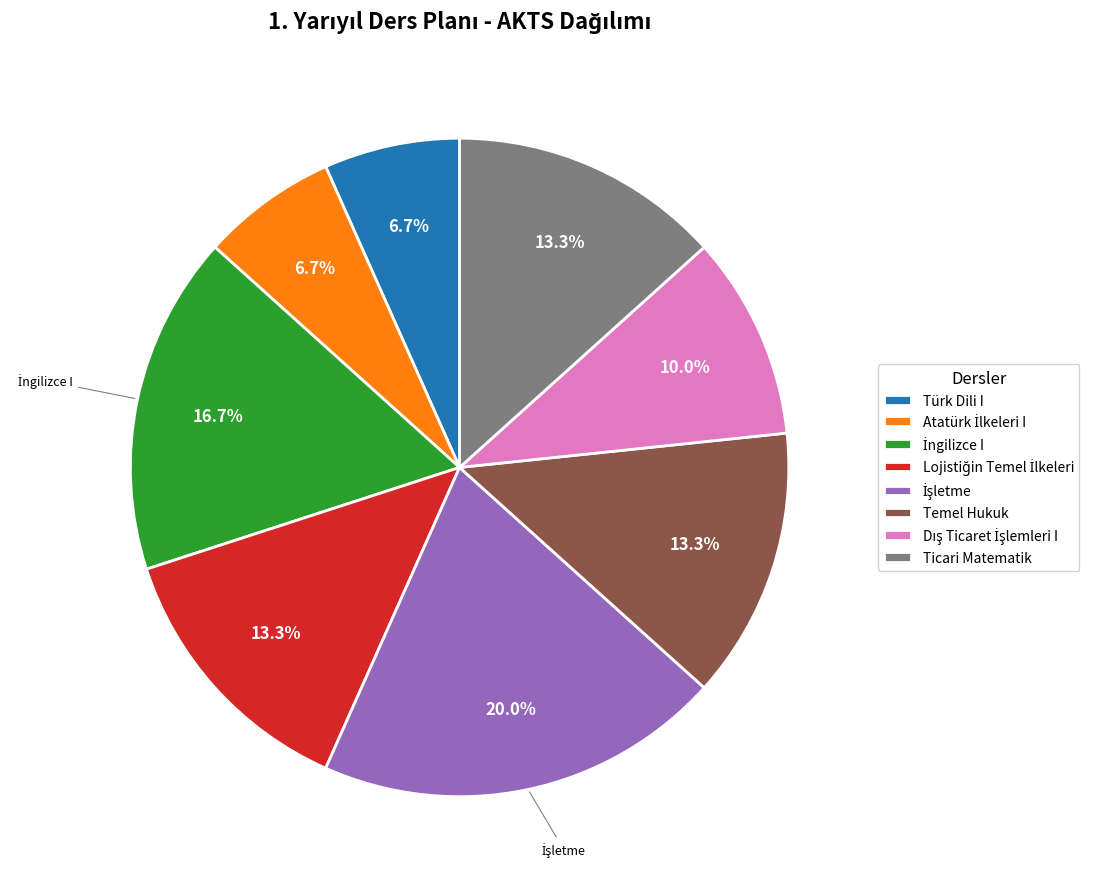

Is it true that Temel Hukuk is 6% of the pie?

False